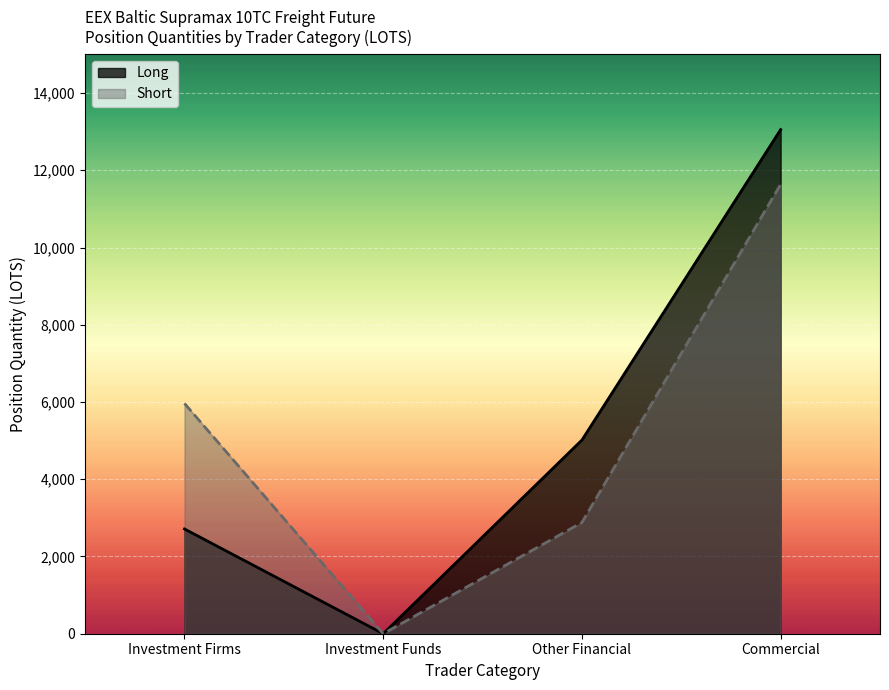

Reading left to right, list all the values displayed in this chart.

Long: 2712.5	0.0	5014.2	13053.0
Short: 5963.0	0.0	2880.0	11635.1